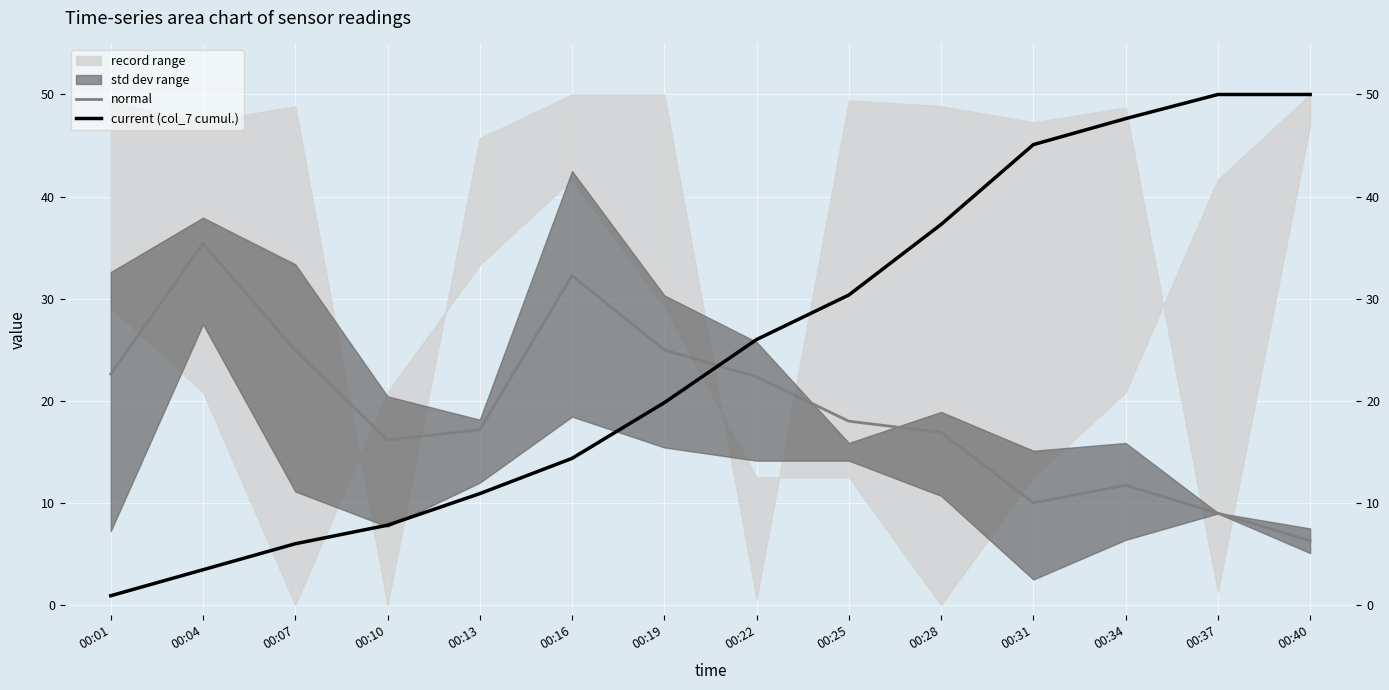

How many values in the current (col_7 cumul.) series exceed 26?

6